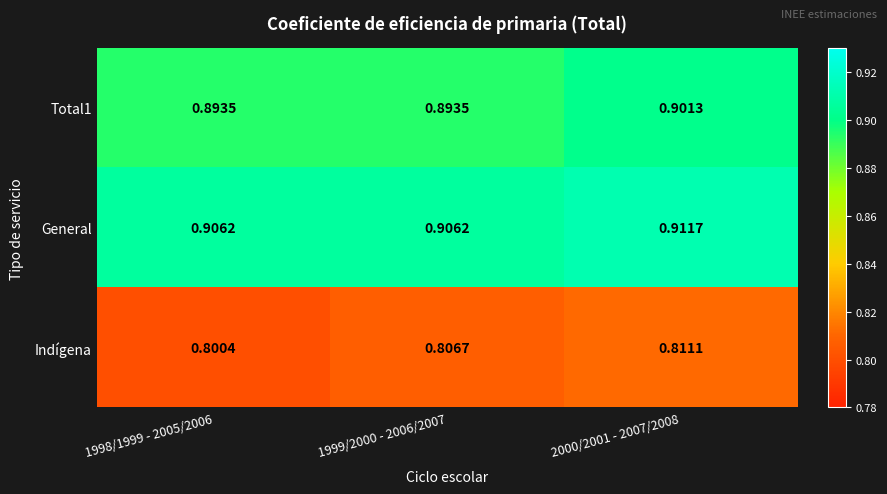

Is the value of Indígena at 1998/1999 - 2005/2006 greater than the value of General at 1998/1999 - 2005/2006?

No